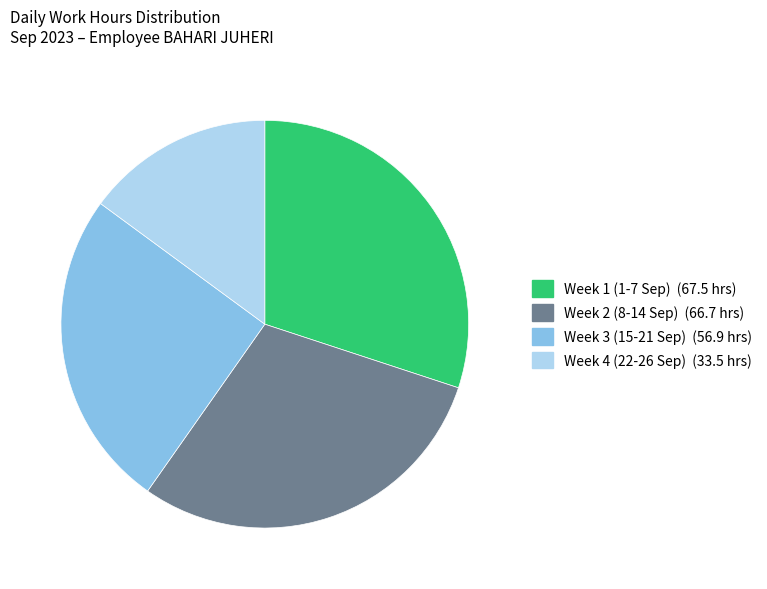

Is there a majority slice in this chart?

No